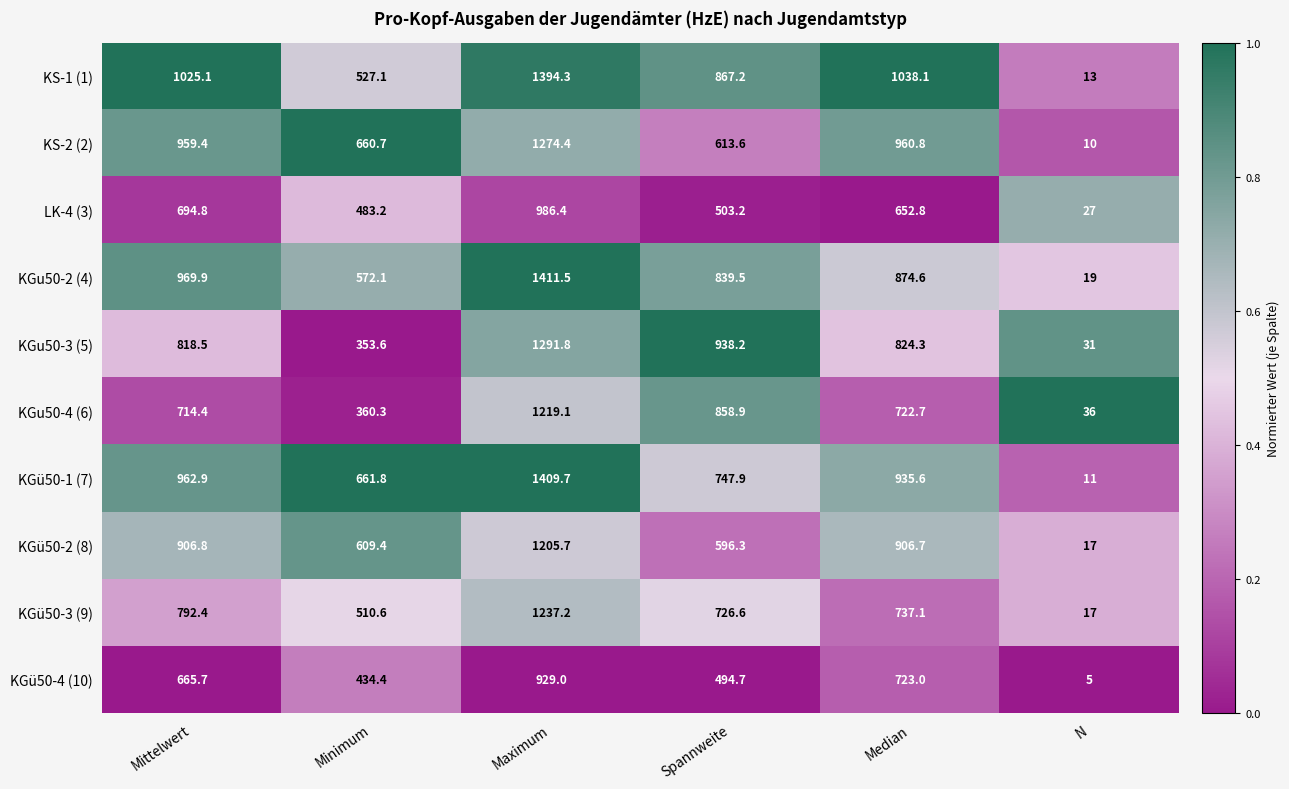

Rank the series by their maximum value, from highest to lowest.

KGu50-2 (4), KGü50-1 (7), KS-1 (1), KGu50-3 (5), KS-2 (2), KGü50-3 (9), KGu50-4 (6), KGü50-2 (8), LK-4 (3), KGü50-4 (10)